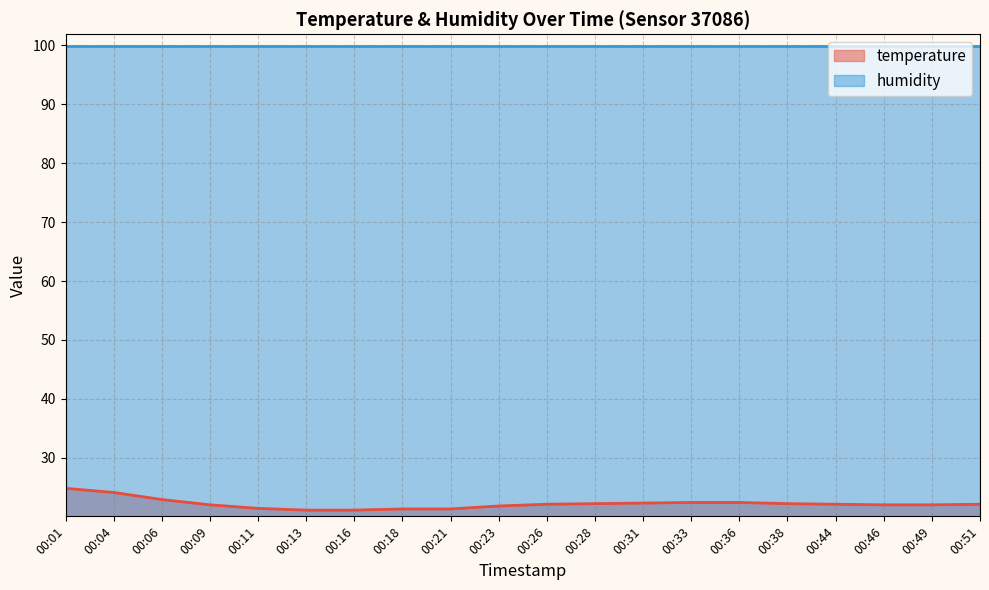

The chart shows a value of 22.2 at 00:38. True or false?

True